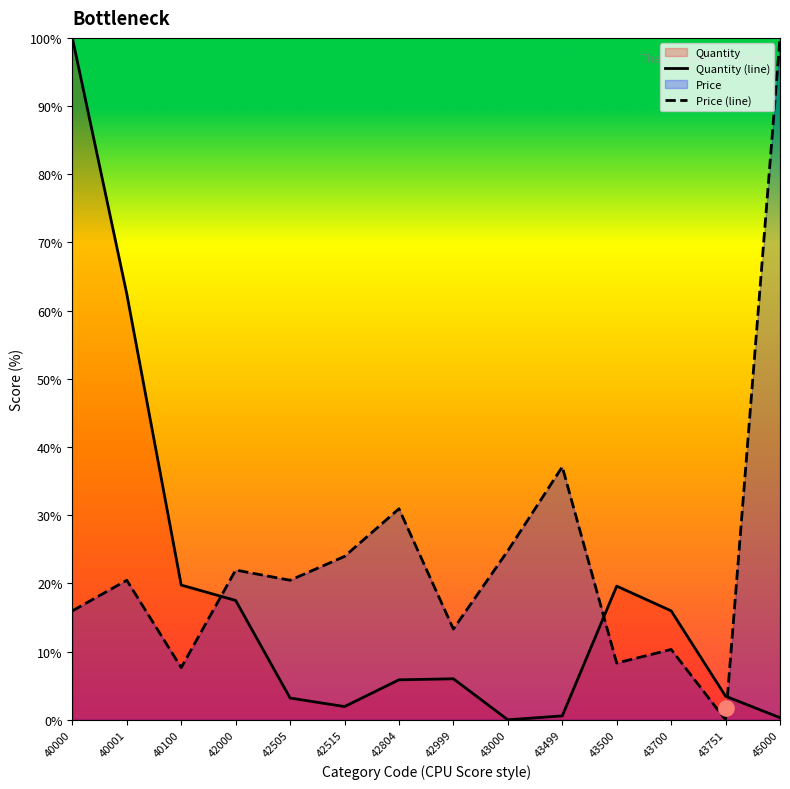

Is the value of Quantity (line) at 42804 greater than the value of Price (line) at 42505?

No